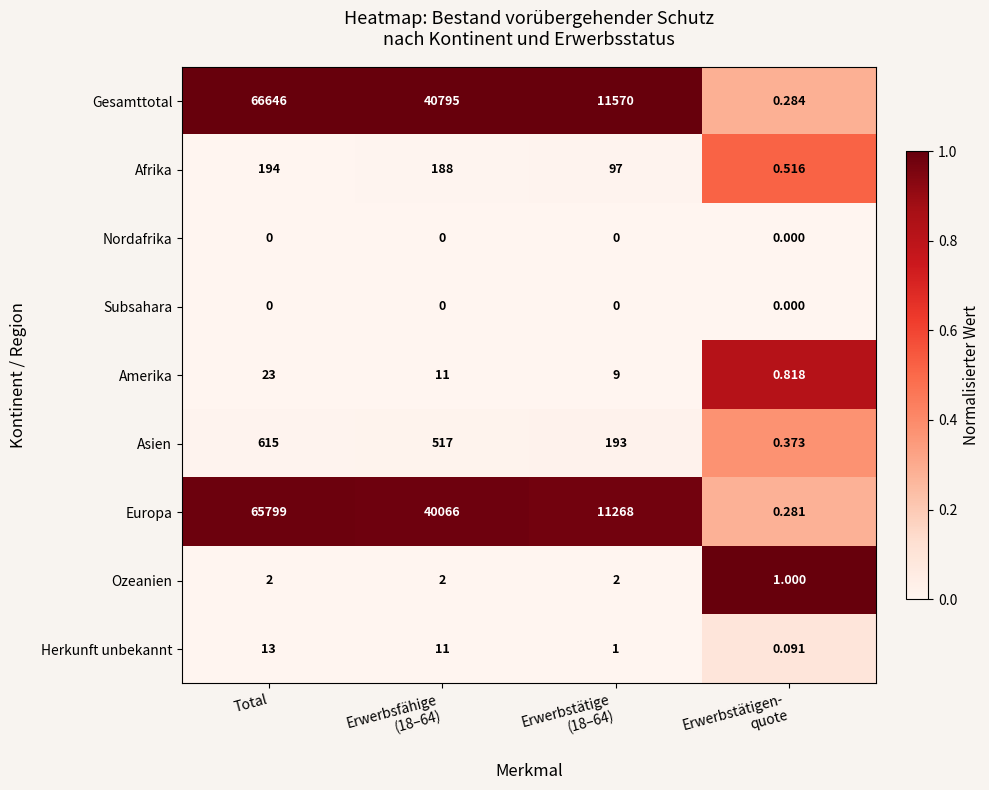

Which label corresponds to the largest value in the chart?

Total